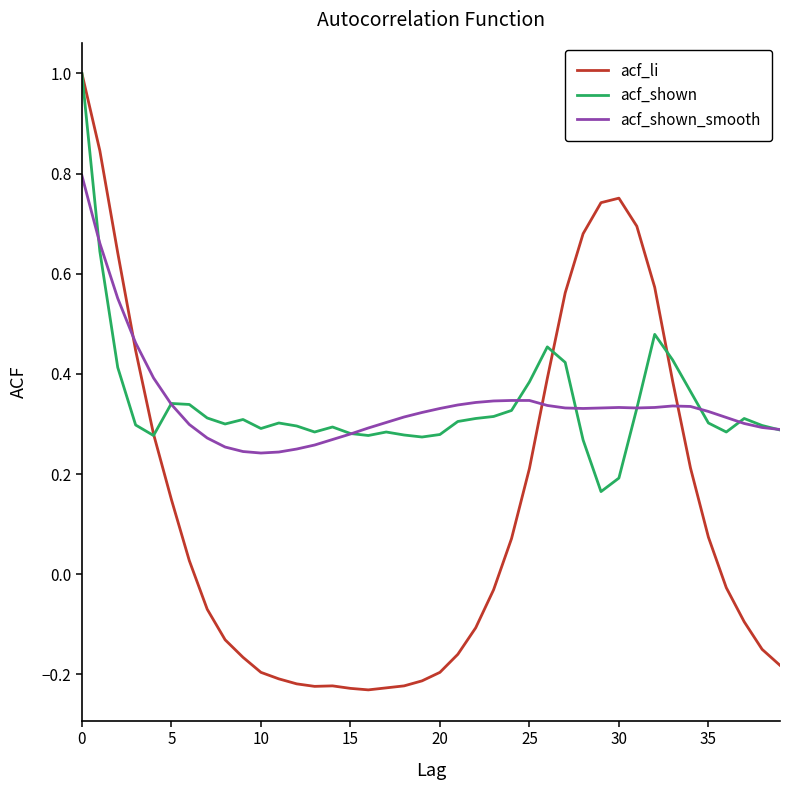

What is the maximum value for acf_li?

1.0